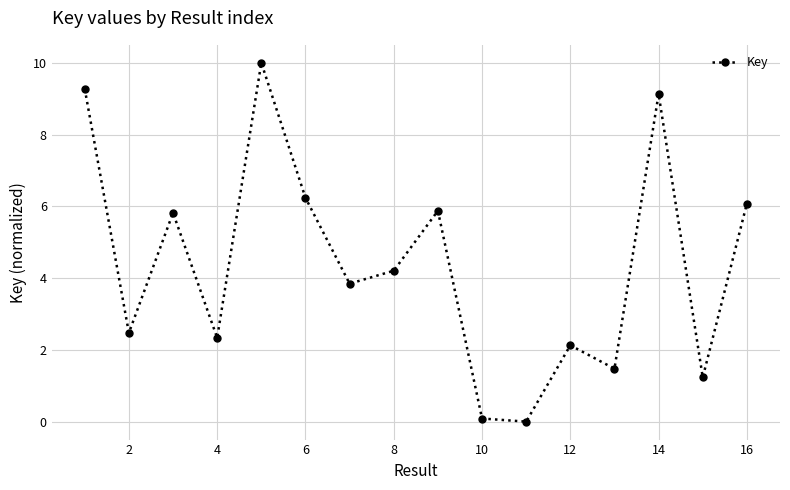

How many positive values are there?

15